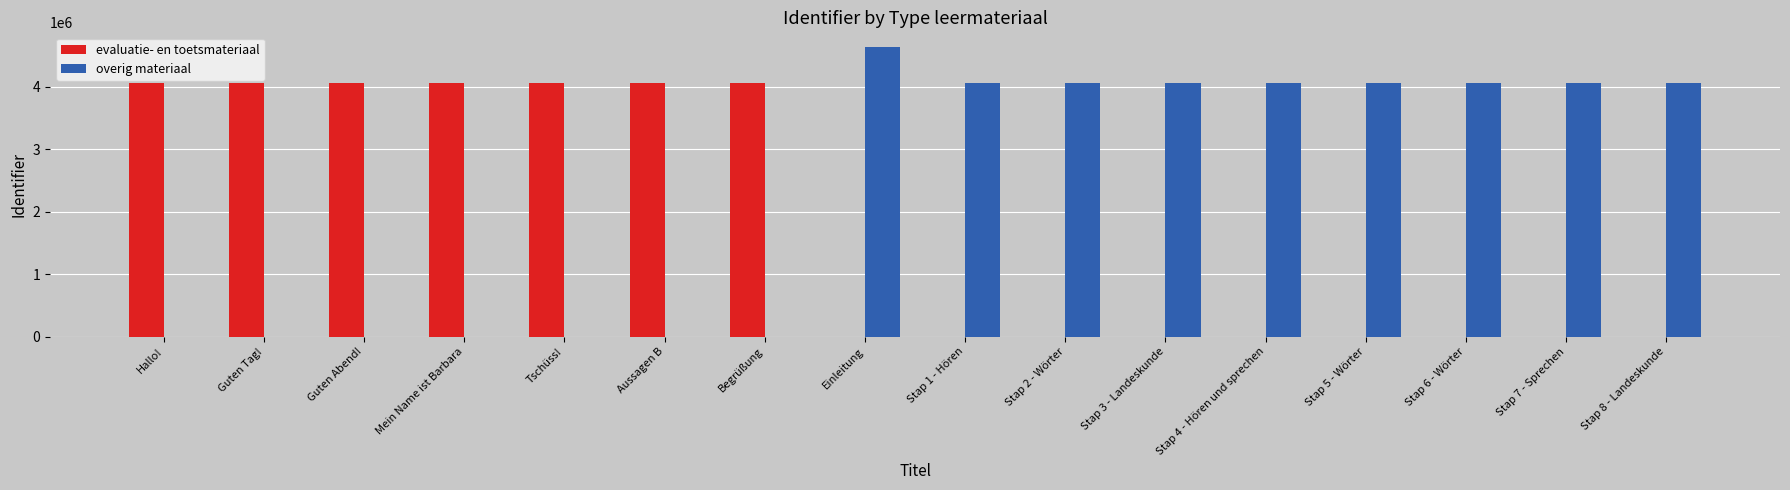

Which series has the largest range (max minus min)?

overig materiaal